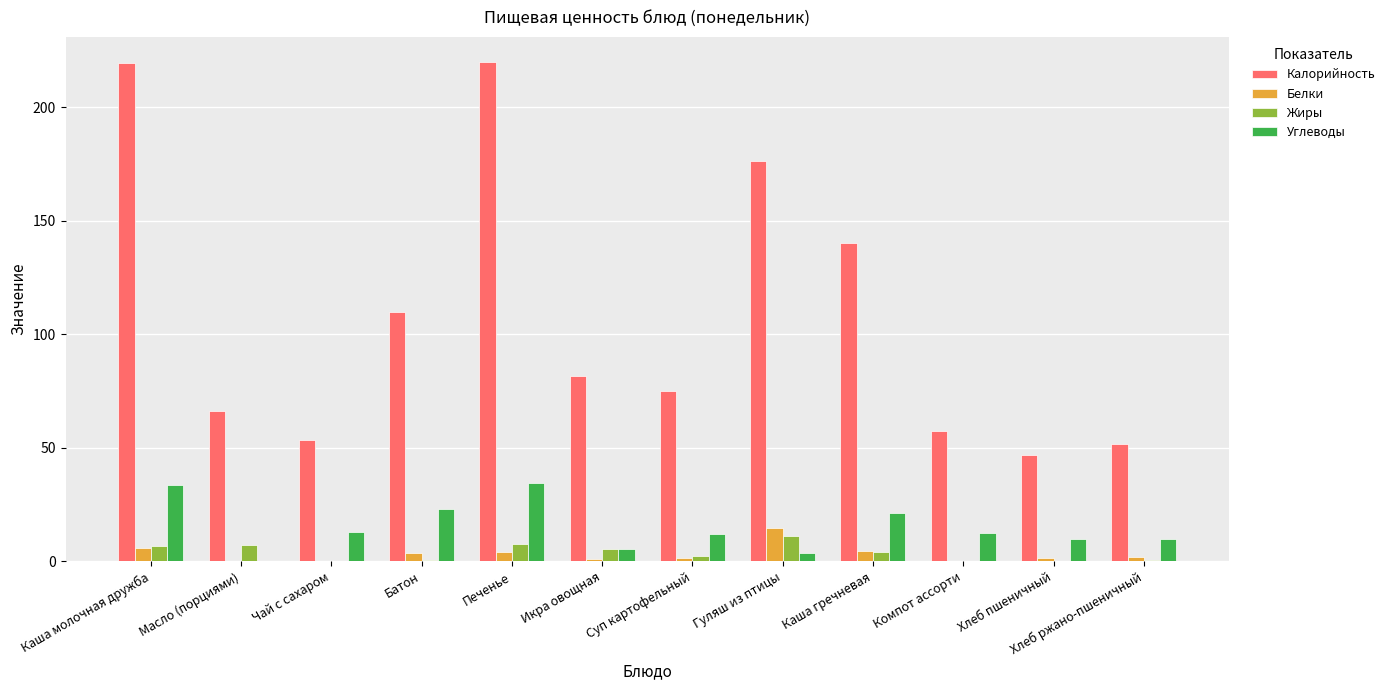

The value of Калорийность at Чай с сахаром is 73.1. True or false?

False